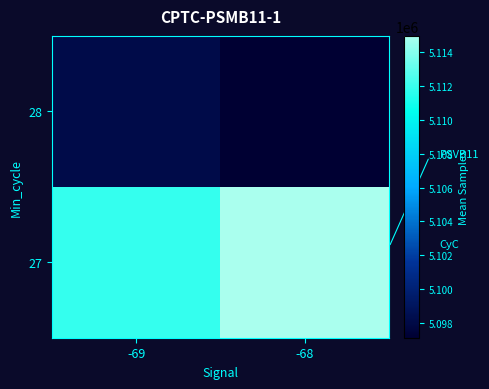

At how many categories does at least one series exceed 5105965?

2